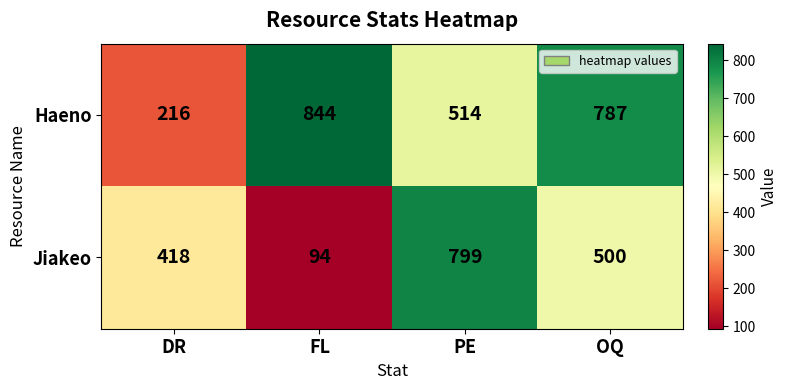

Reading left to right, transcribe all the data shown in this chart.

Haeno: DR=216	FL=844	PE=514	OQ=787
Jiakeo: DR=418	FL=94	PE=799	OQ=500